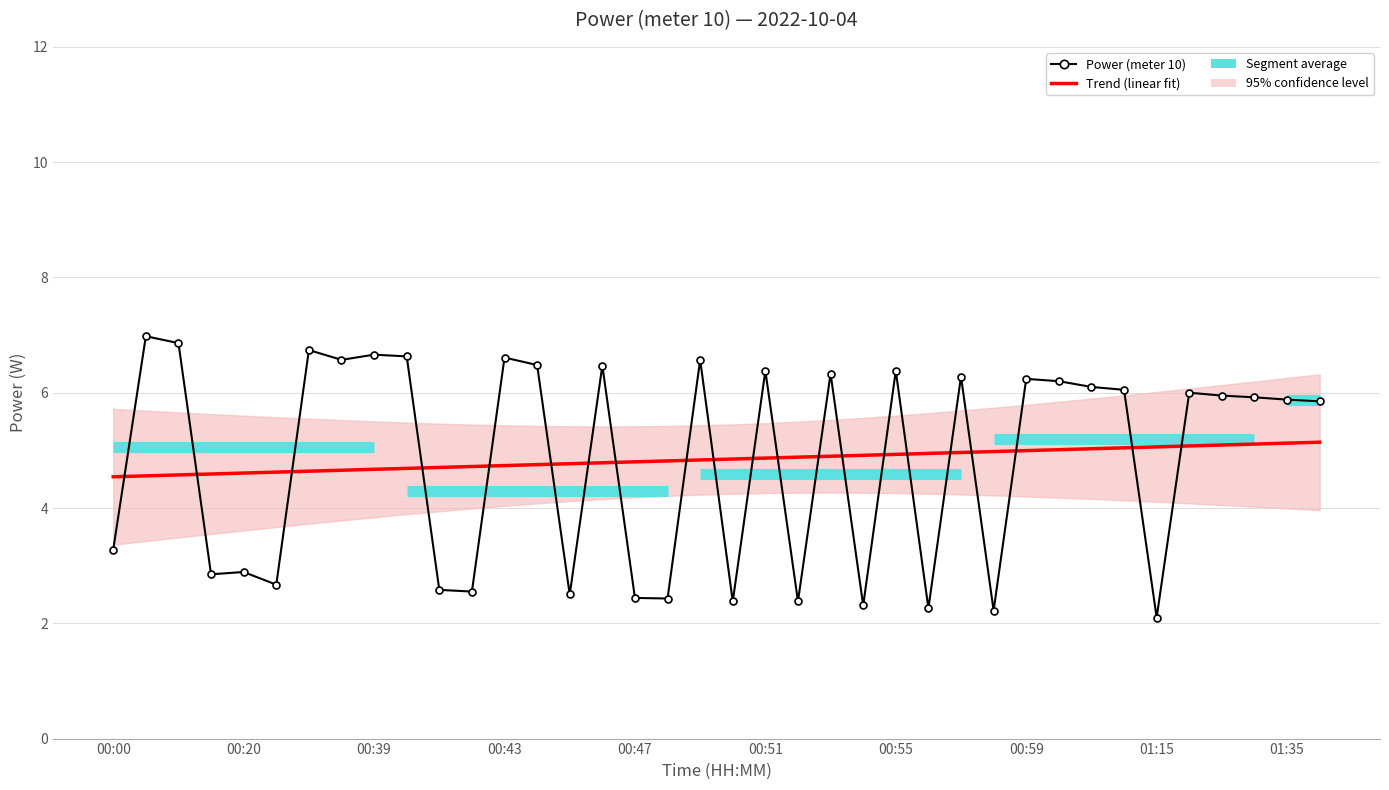

What is the difference between the highest and lowest values at 19?

2.5